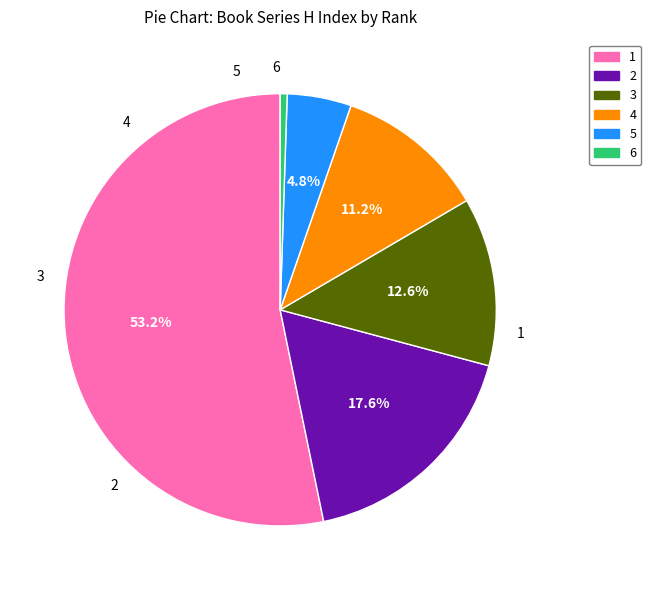

Count the number of slices in the pie.

6